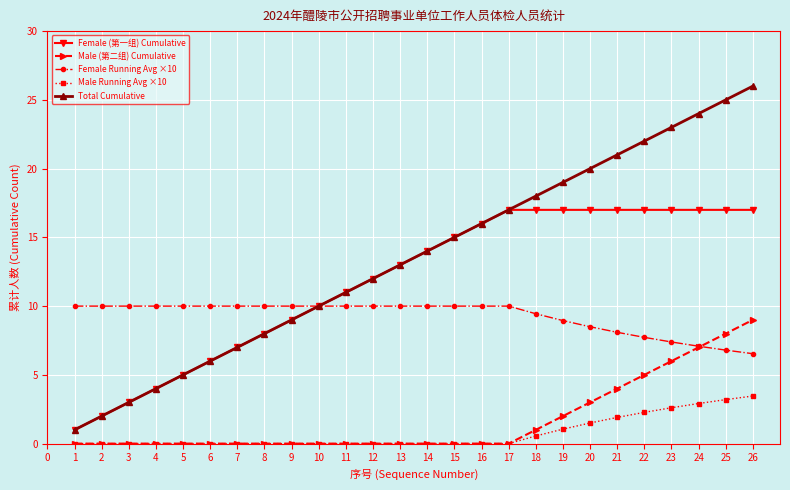

The Male (第二组) Cumulative series shows 2.6 at 22. True or false?

False